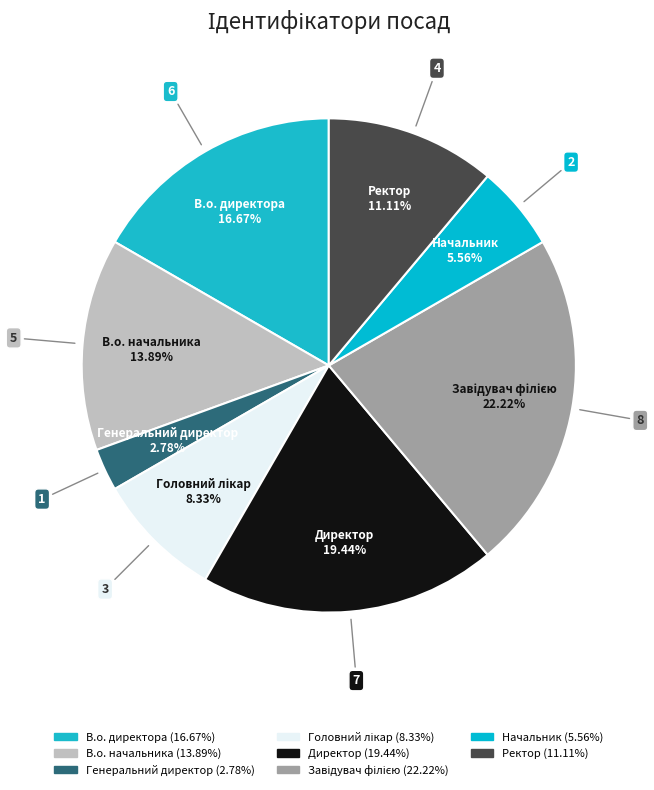

How many segments does this pie chart have?

8